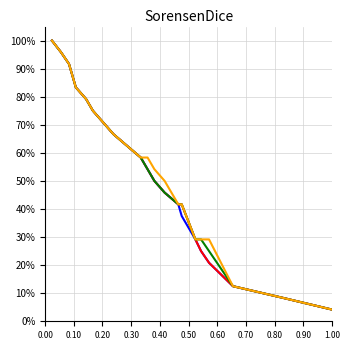

What is the label of the 15th point from the right?

0.90